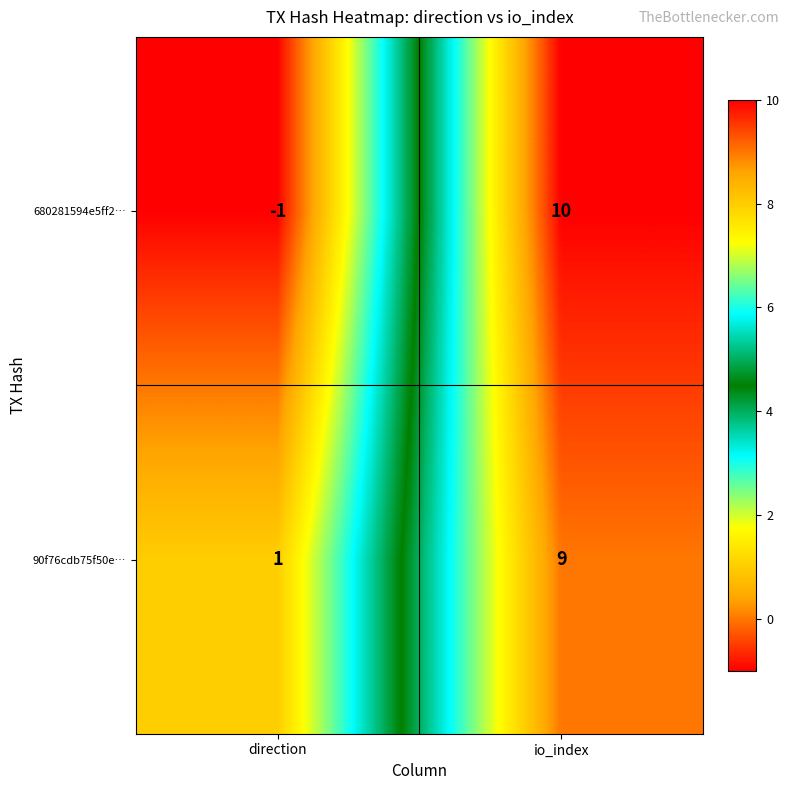

Which series has the largest total across all categories?

90f76cdb75f50e…